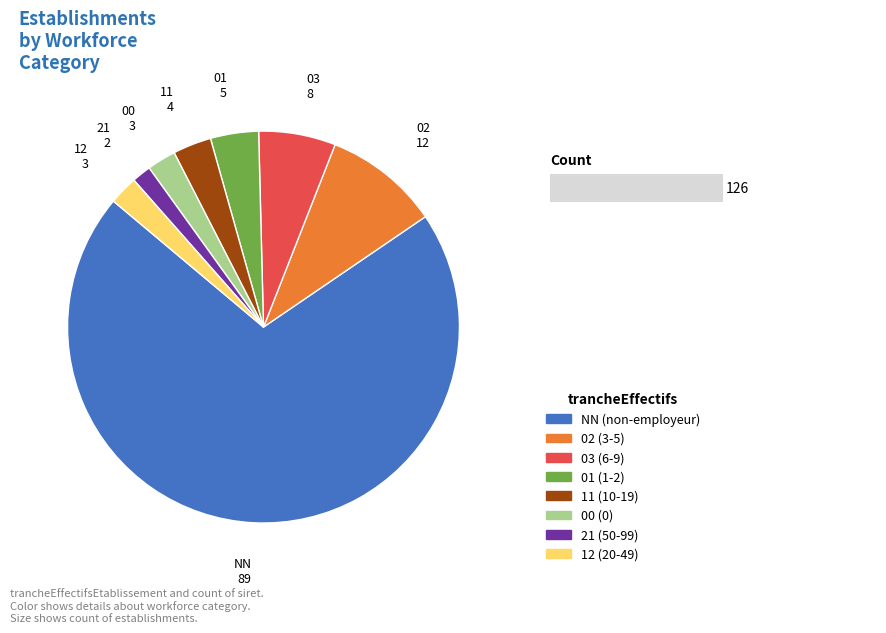

Is it true that 03 is 13% of the pie?

False